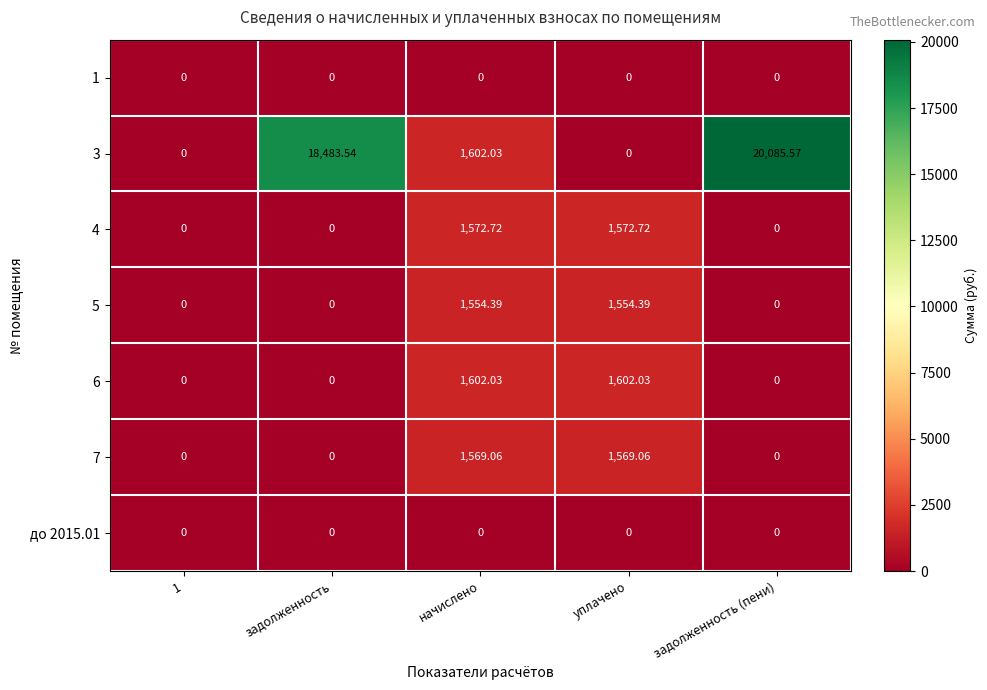

At which category is the sum across all series the highest?

задолженность (пени)